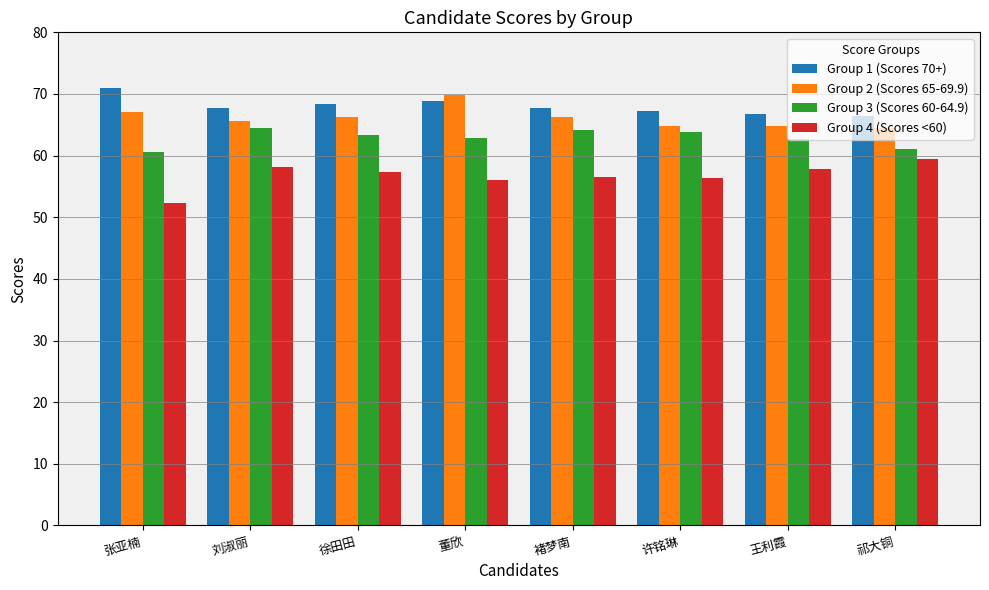

How many bars are there in total?

32